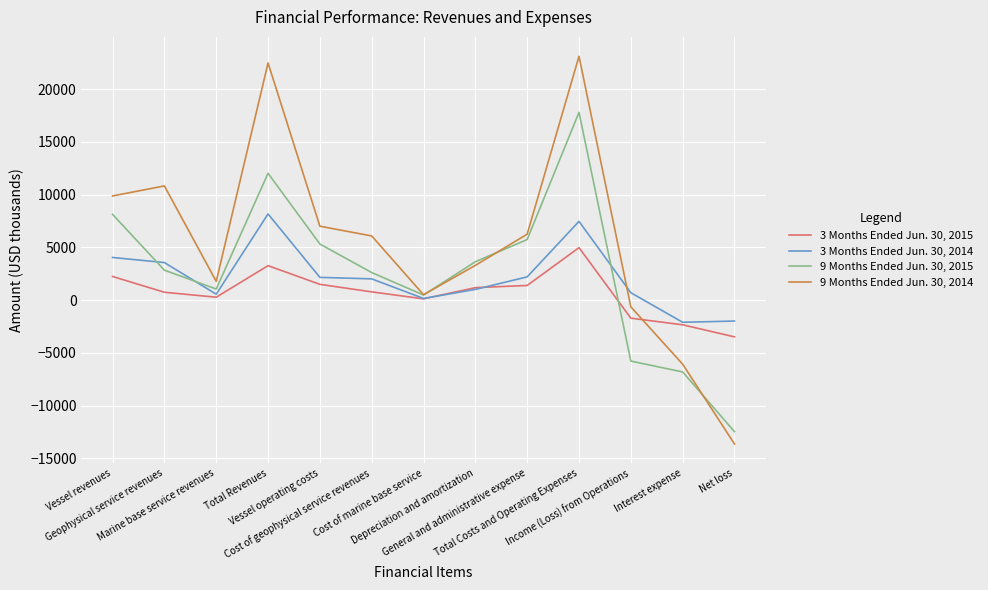

Rank the series by their maximum value, from lowest to highest.

3 Months Ended Jun. 30, 2015, 3 Months Ended Jun. 30, 2014, 9 Months Ended Jun. 30, 2015, 9 Months Ended Jun. 30, 2014